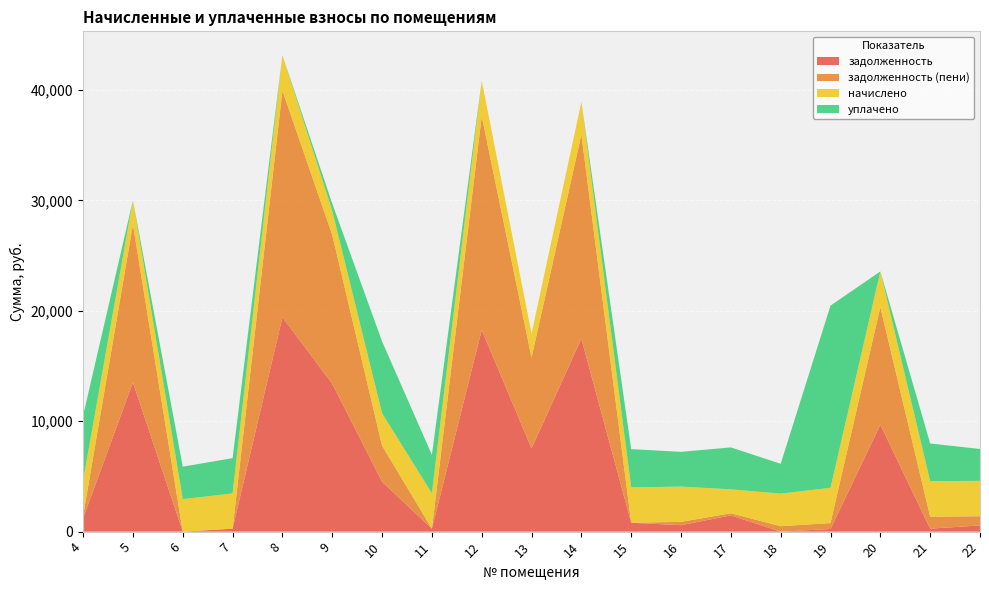

Reading left to right, extract all data points from this chart.

задолженность: 1215.8	13519.1	0.0	266.2	19408.9	13389.3	4518.4	267.4	18262.8	7541.3	17469.1	802.2	583.6	1473.1	0.0	238.6	9680.4	269.3	563.2
задолженность (пени): 217.9	14289.3	0.0	0.0	20528.4	13485.8	3263.2	0.0	19363.5	8216.6	18492.5	1.6	302.1	190.0	492.1	539.1	10652.6	1077.3	832.6
начислено: 3201.1	2197.3	2941.4	3194.2	3208.2	2176.2	2941.4	3208.2	3201.1	2176.2	2948.4	3201.1	3194.2	2169.2	2948.4	3194.2	3229.2	3229.2	3201.1
уплачено: 5872.6	0.0	2941.4	3194.2	0.0	656.1	6501.5	3475.6	0.0	0.0	0.0	3466.3	3145.0	3796.2	2702.0	16496.6	0.0	3405.6	2887.4